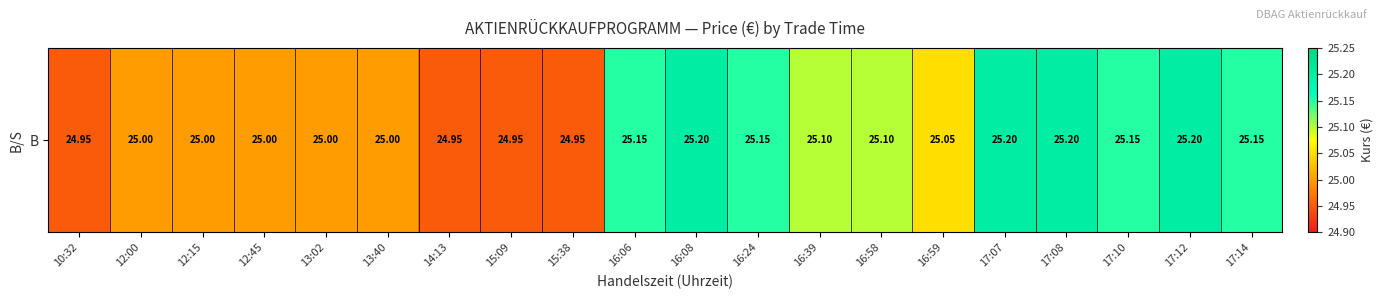

List the labels in order of value, largest first.

16:08, 17:07, 17:08, 17:12, 16:06, 16:24, 17:10, 17:14, 16:39, 16:58, 16:59, 12:00, 12:15, 12:45, 13:02, 13:40, 10:32, 14:13, 15:09, 15:38